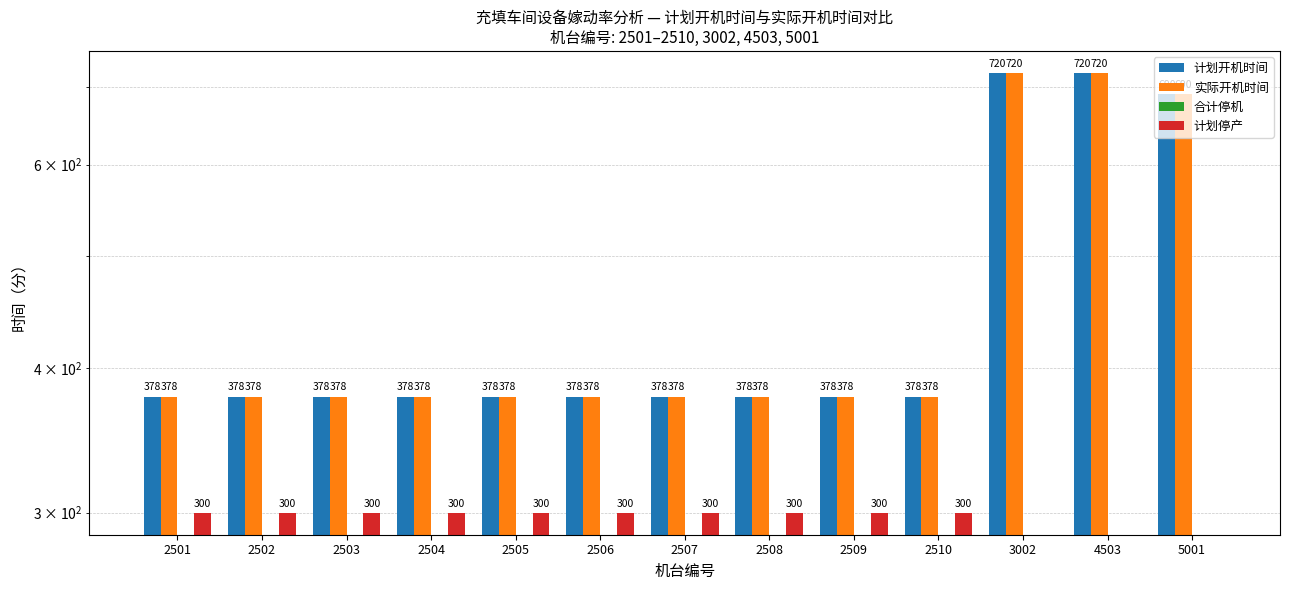

Between 2502 and 2504, which is larger?

2502